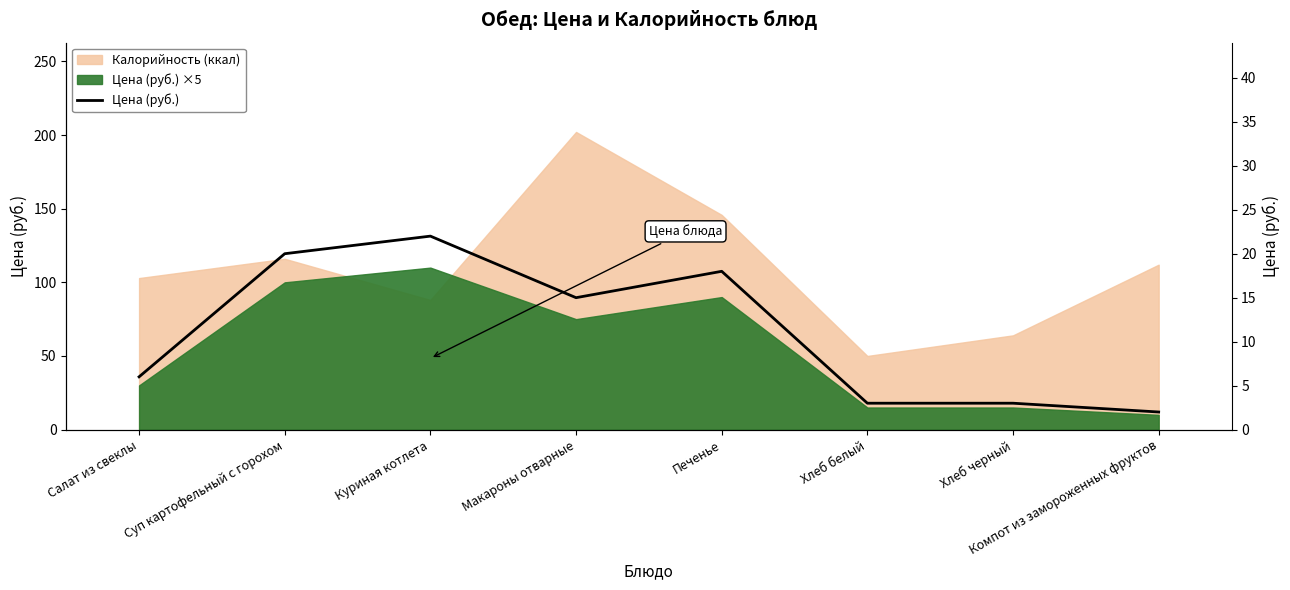

How many interior local peaks (higher than both neighbors) does the data have?

2